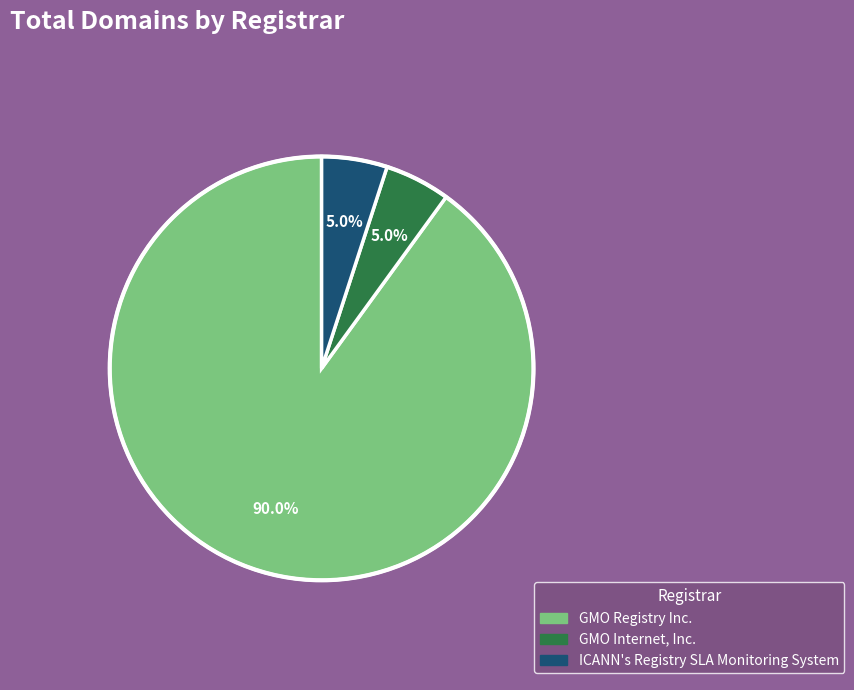

How many slices are in this pie chart?

3